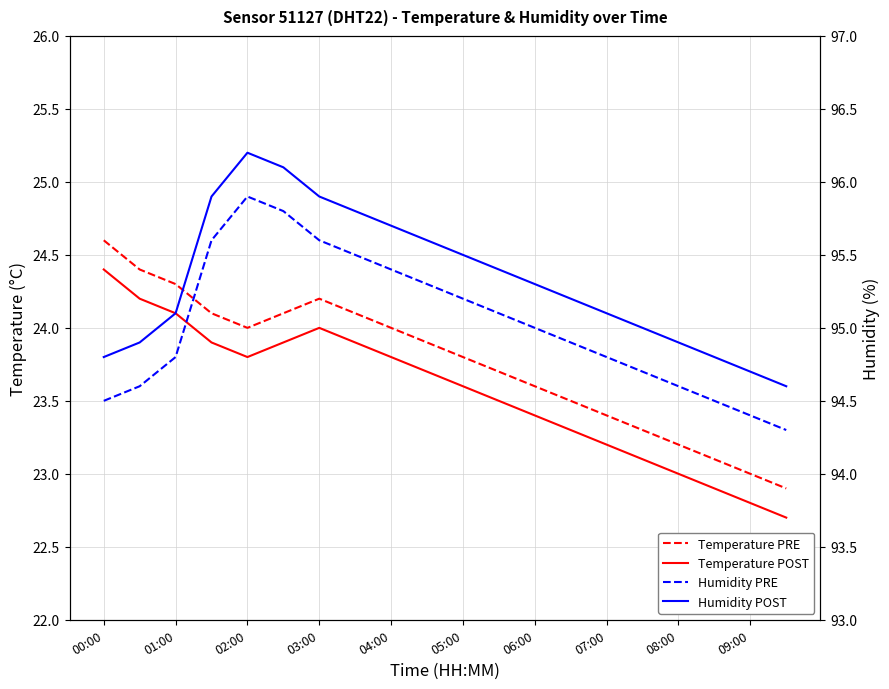

The value of Temperature PRE at 05:00 is 12.1. True or false?

False